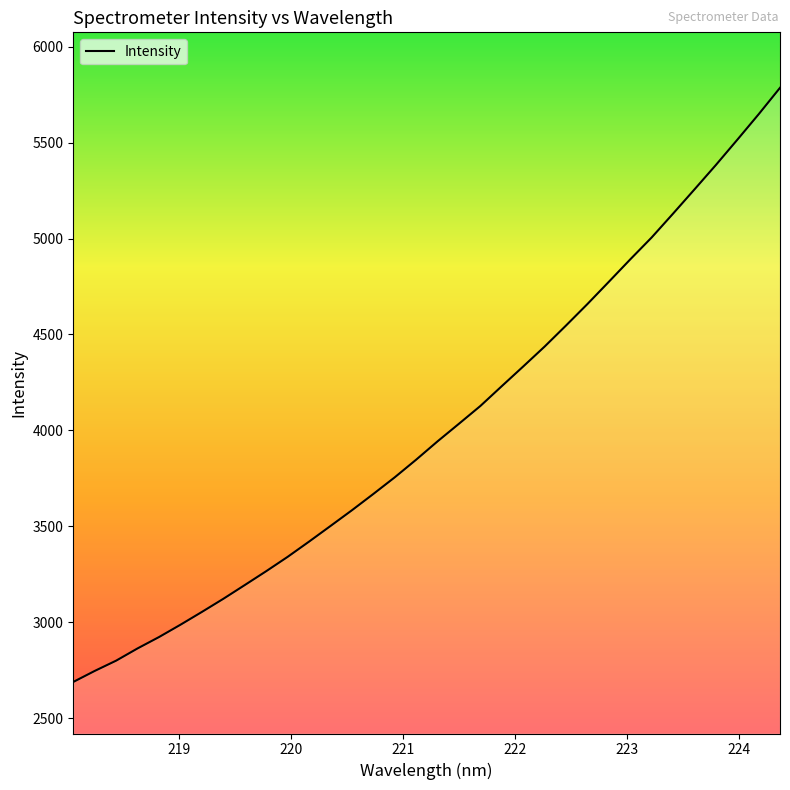

What is the difference between the maximum and minimum values?

3098.0